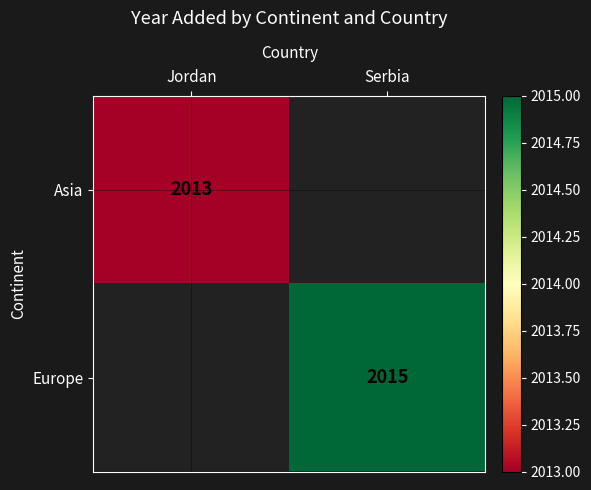

Count the number of data series in this chart.

2